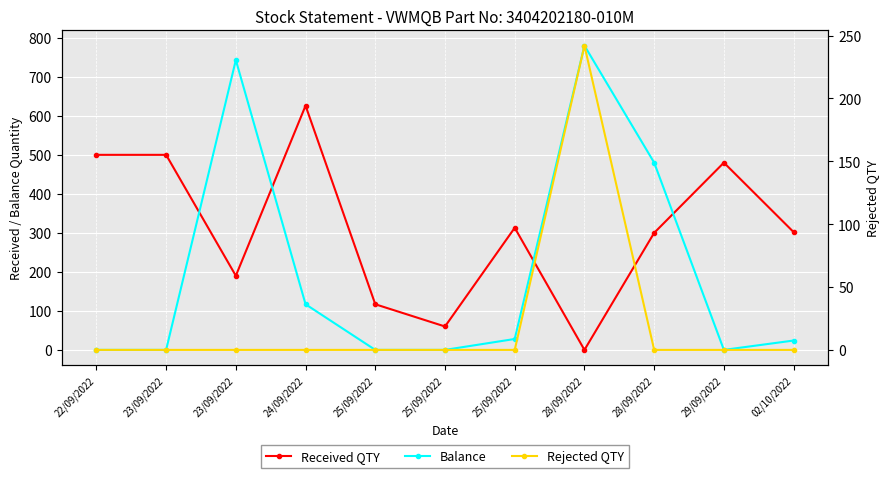

What is the label of the 11th point from the left?

02/10/2022